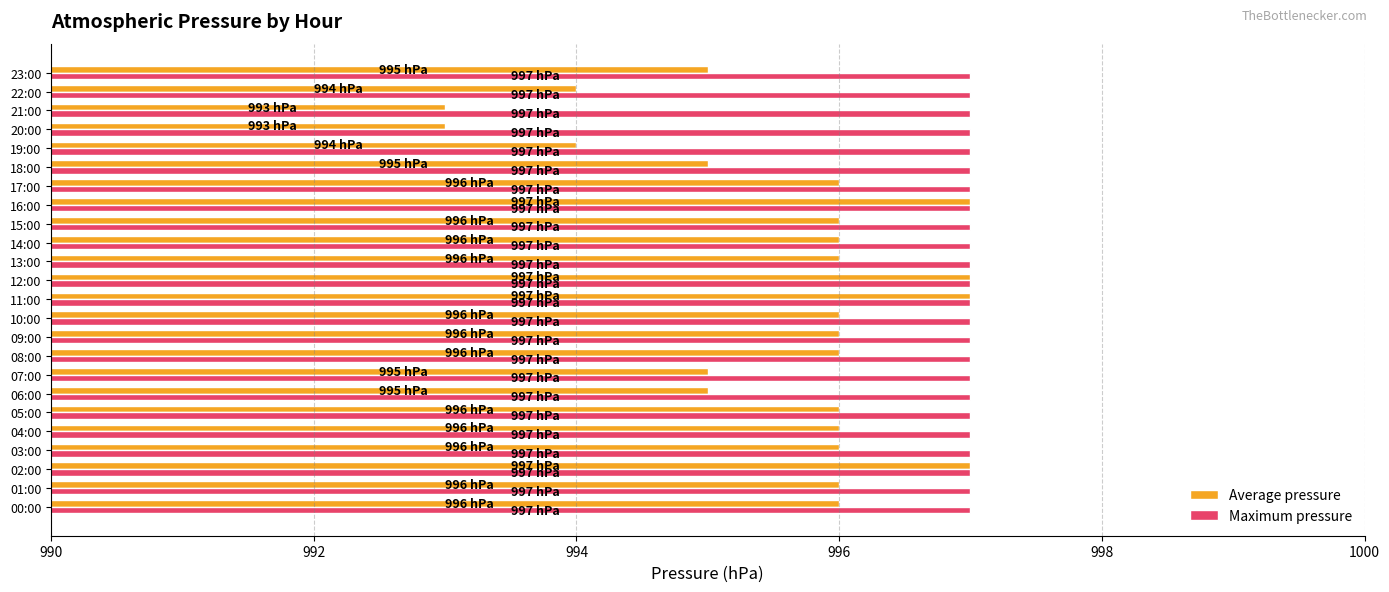

The Maximum pressure series shows 542 at 01:00. True or false?

False